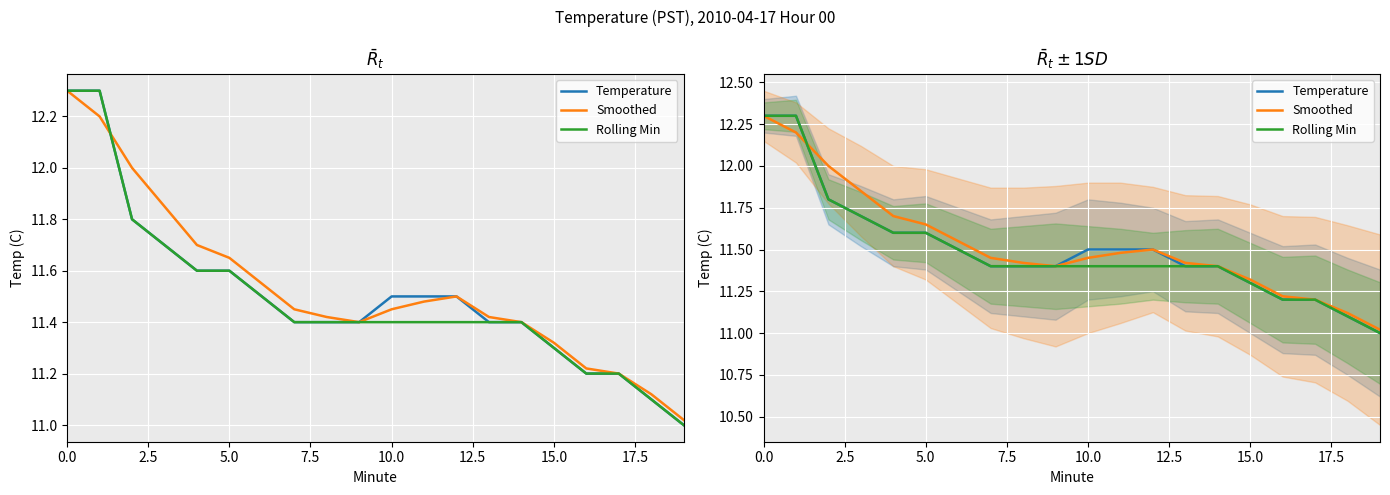

What is the difference between the maximum and minimum values in the Rolling Min series?

1.3